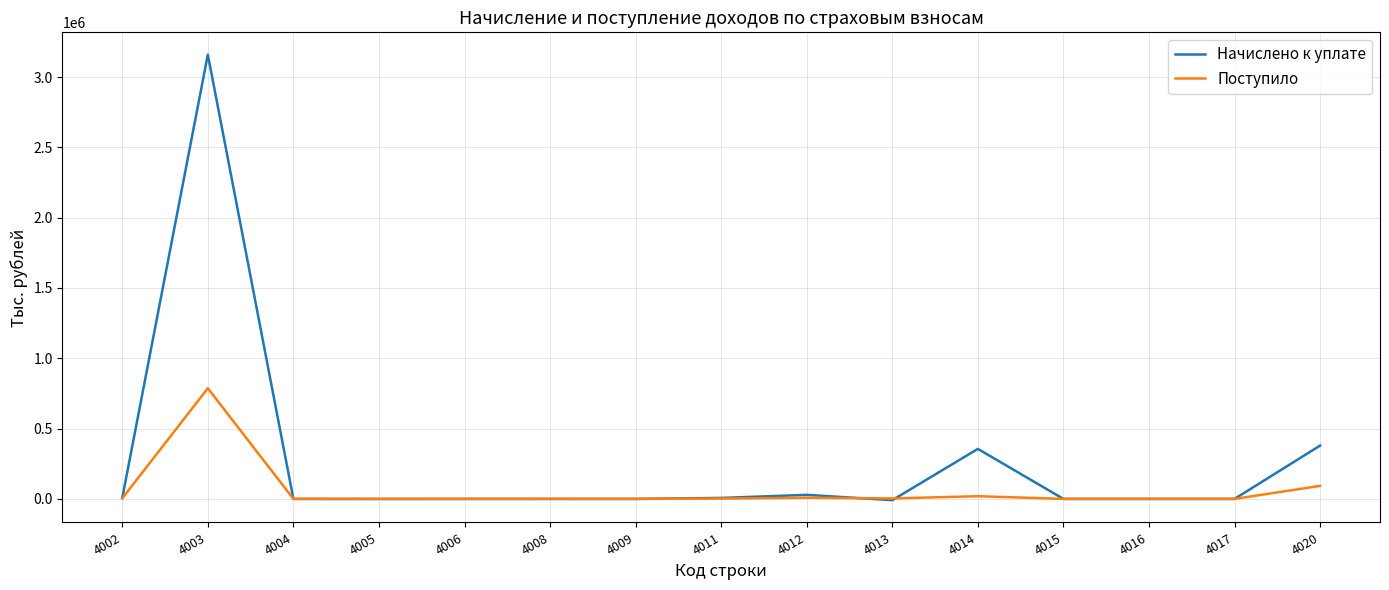

The value of Поступило at 4003 is 1289367. True or false?

False